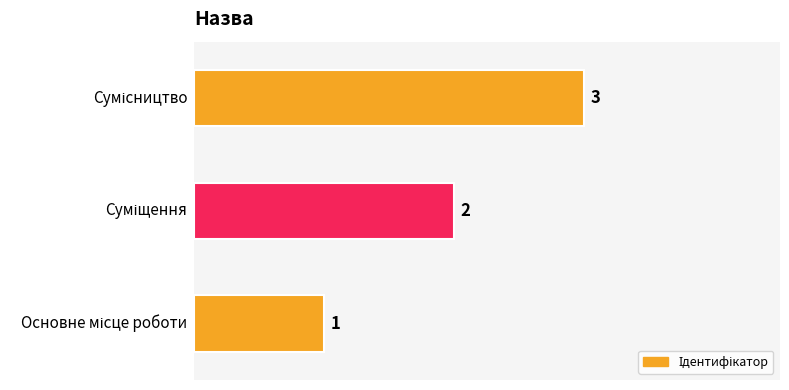

What is the maximum value shown in the chart?

3